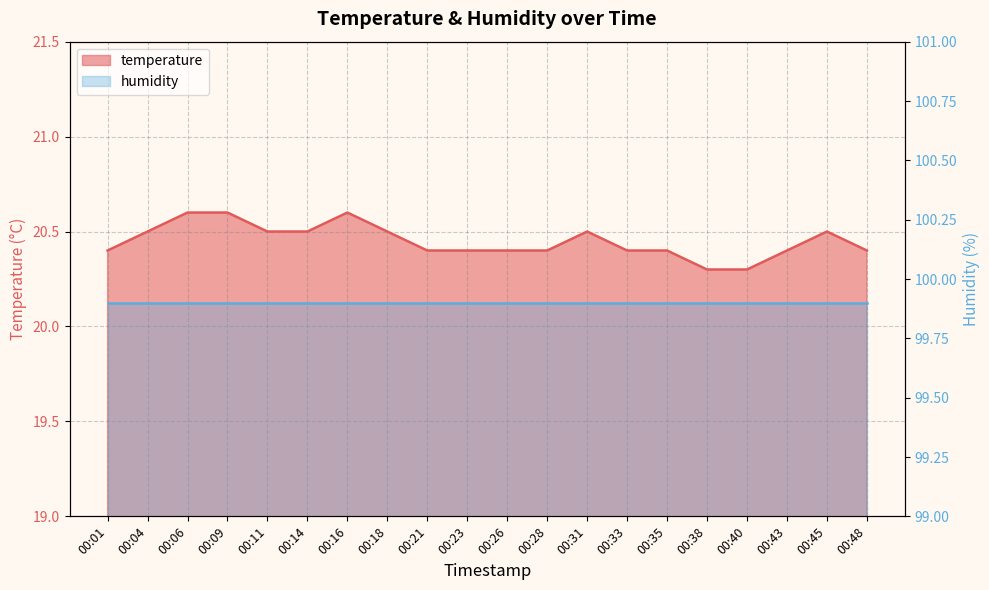

True or false: the data shows 8.9 at 00:16.

False